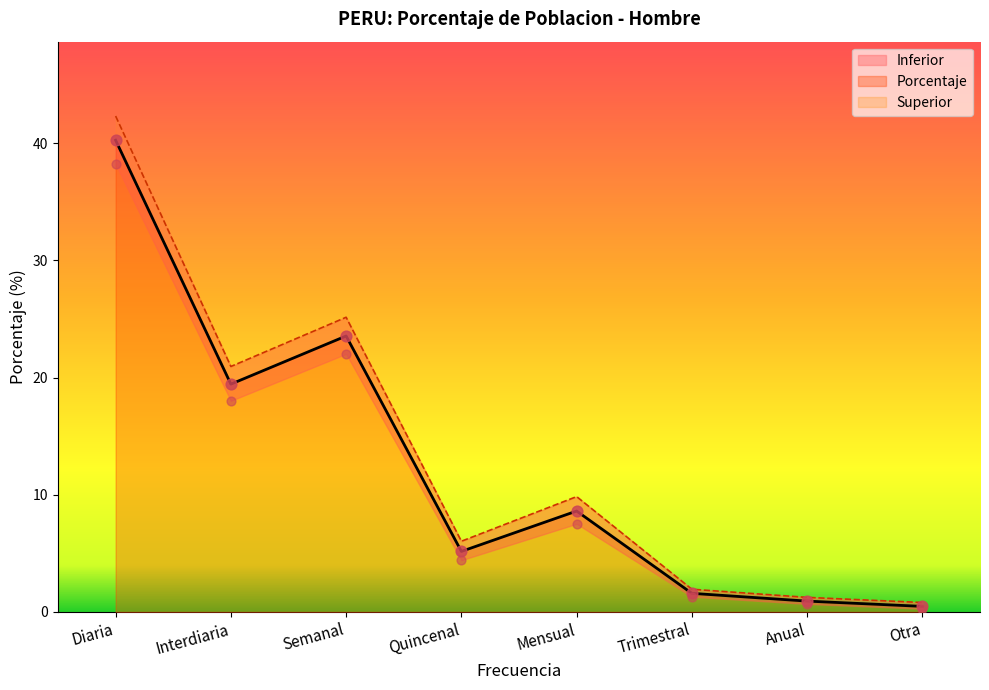

What are all the series names shown in the legend?

Inferior, Porcentaje, Superior